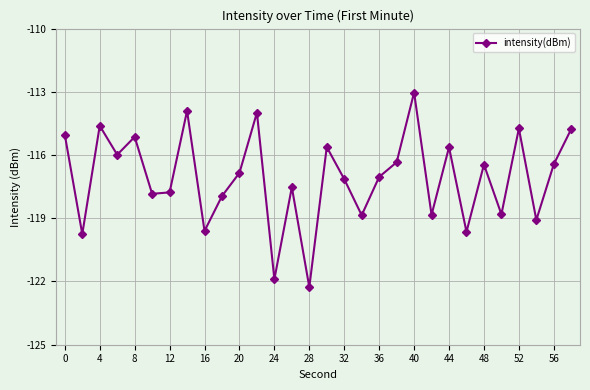

What is the minimum value shown in the chart?

-122.3